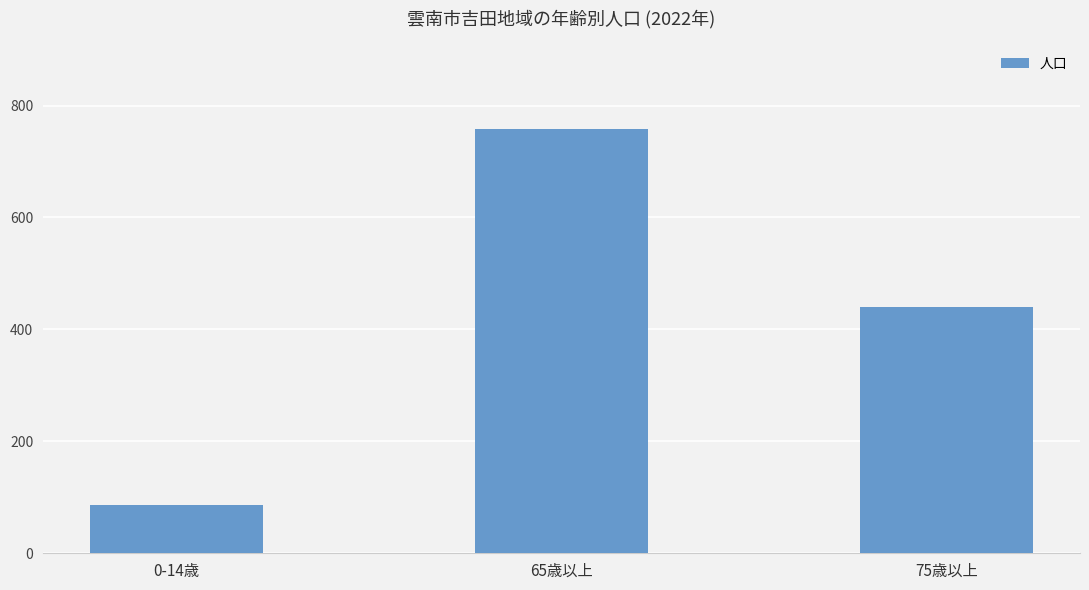

True or false: the data shows 1038 at 65歳以上.

False